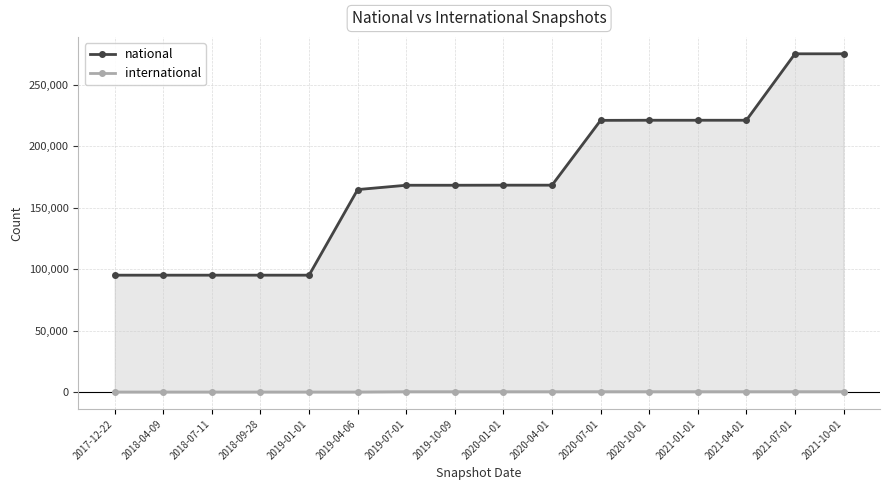

Which category has the highest value in the national series?

2021-07-01